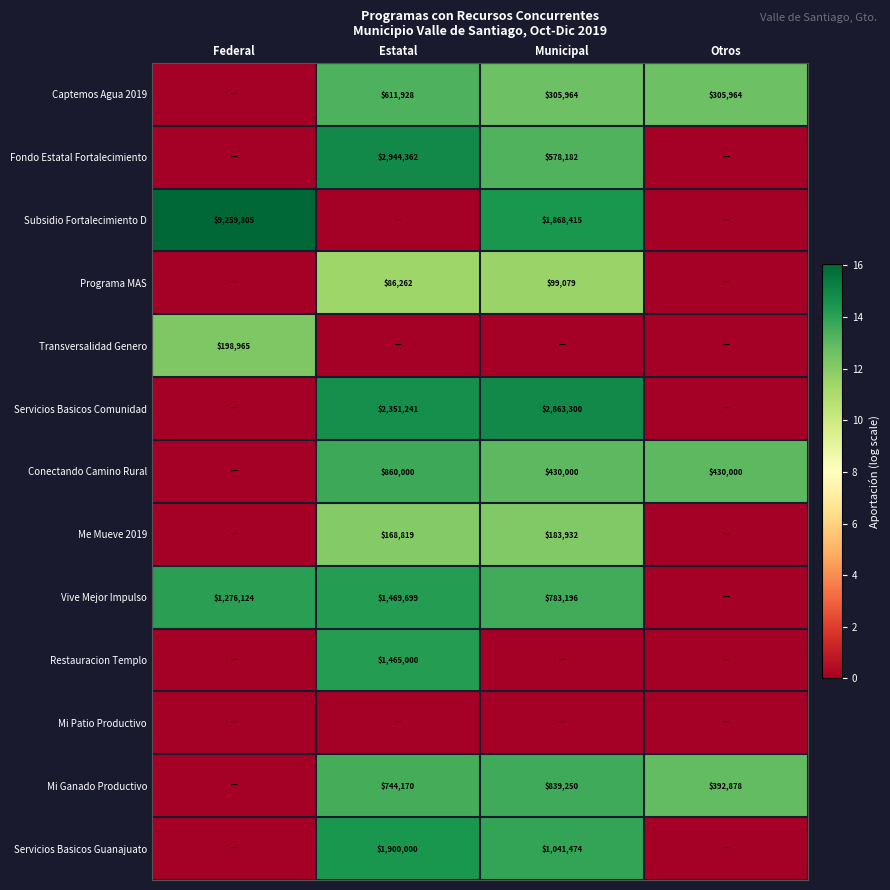

How many categories are shown in the chart?

4